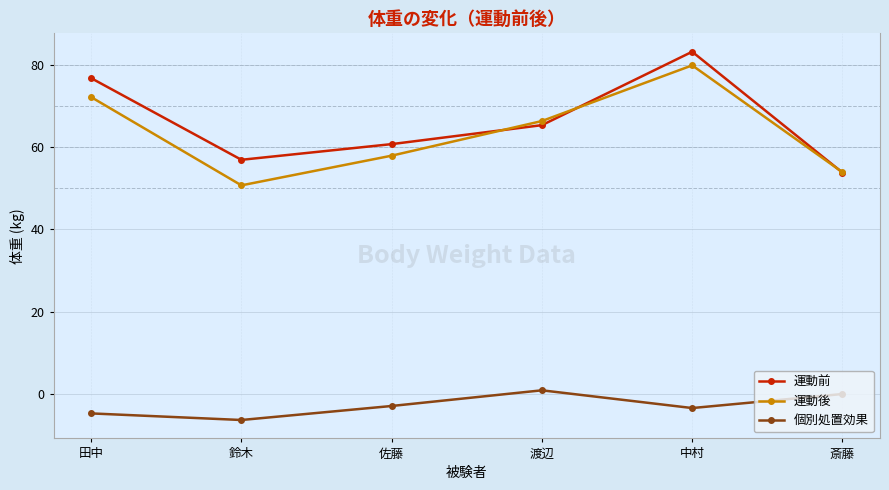

Is this an area chart (filled region under the line)?

No